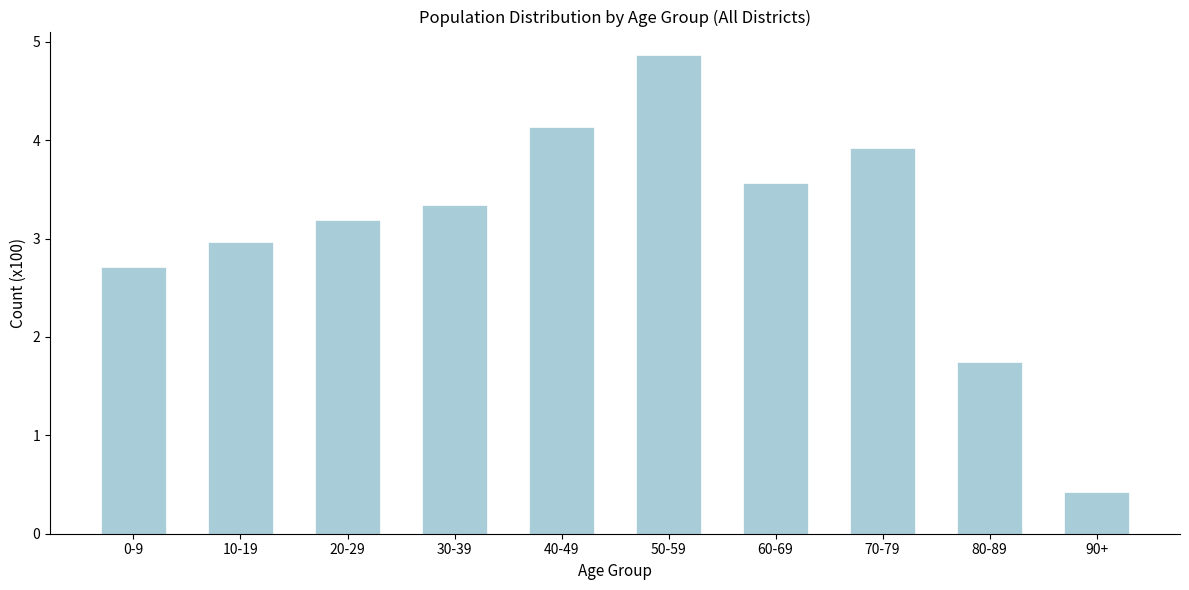

Reading left to right, transcribe all the data shown in this chart.

0-9=2.7	10-19=3.0	20-29=3.2	30-39=3.3	40-49=4.1	50-59=4.9	60-69=3.6	70-79=3.9	80-89=1.8	90+=0.4